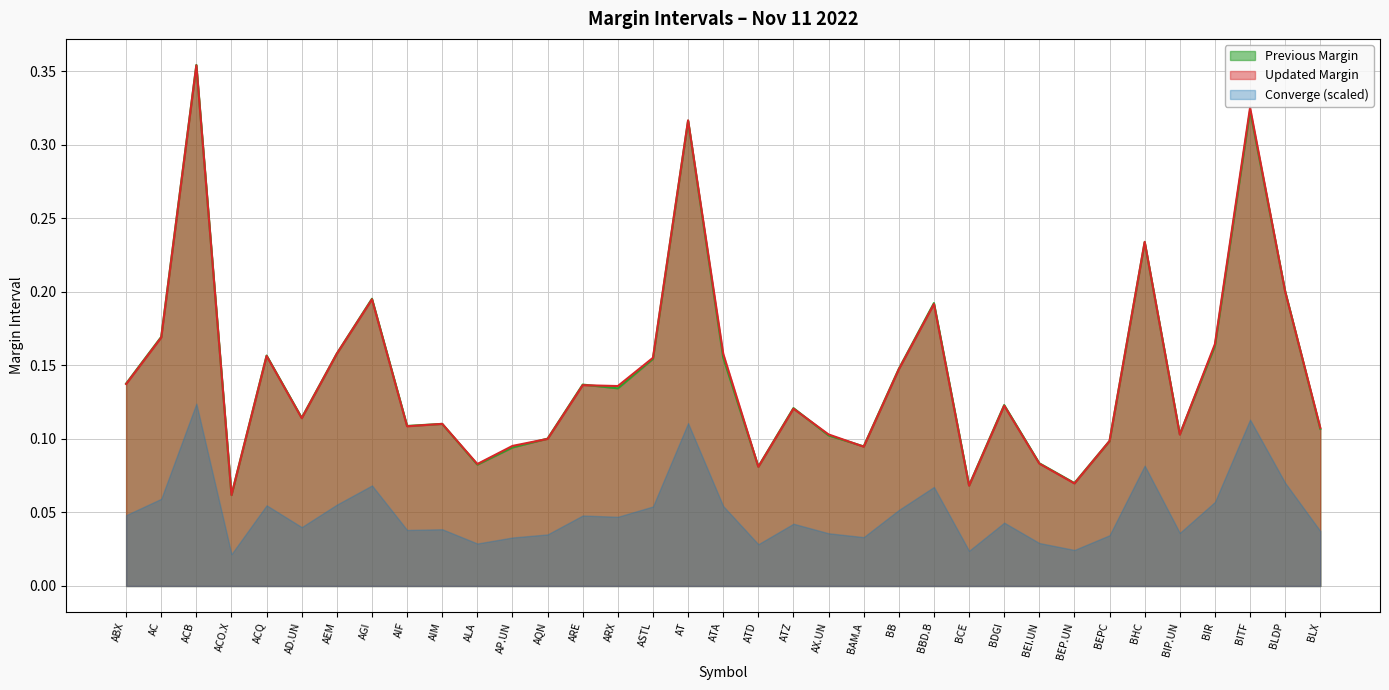

At which category is the sum across all series the highest?

ACB